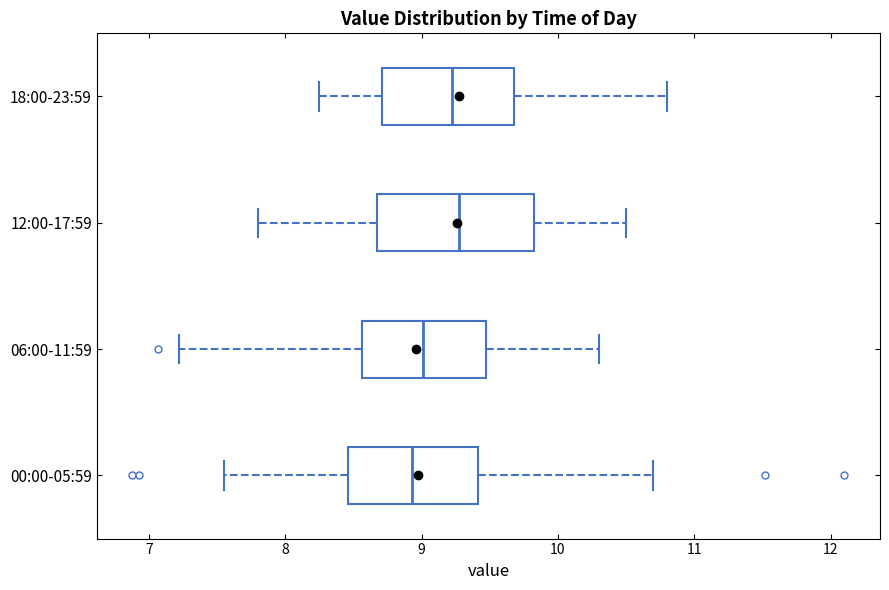

Where does the right whisker of the box for 00:00-05:59 end on the x-axis? The values are not printed on the chart, so give them approximately, as read against the axis.

10.7